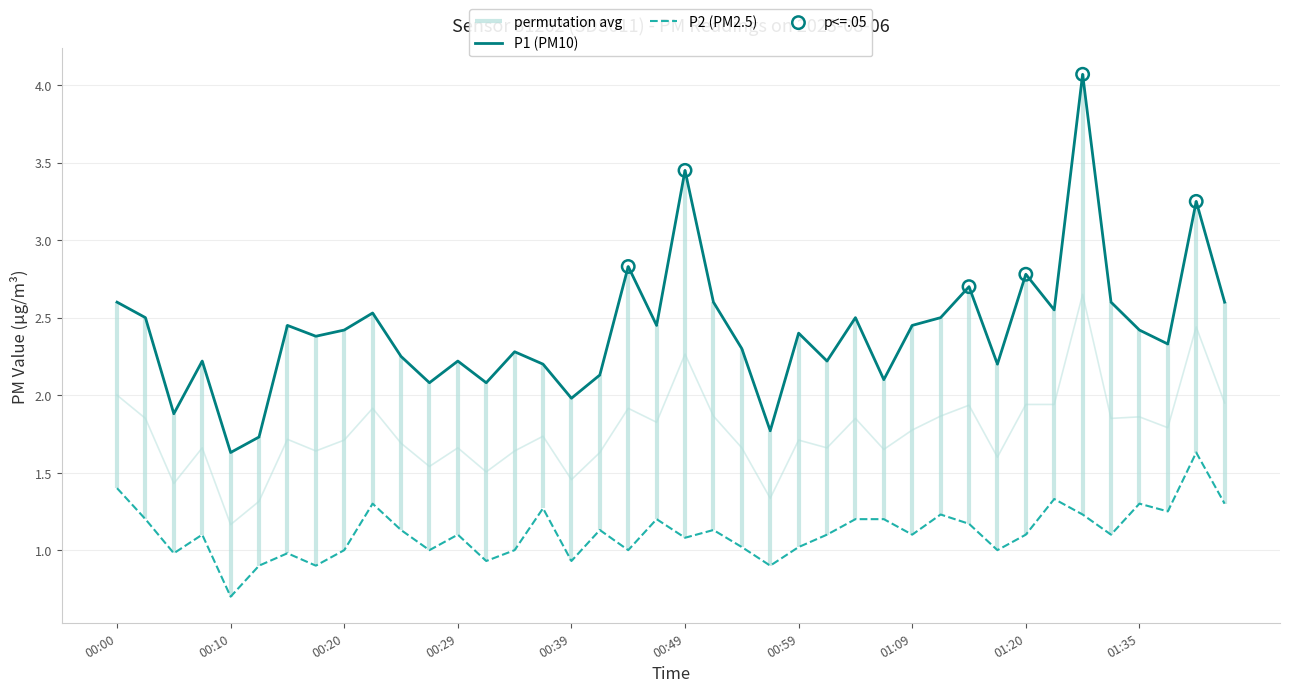

What are all the series names shown in the legend?

P1, P2